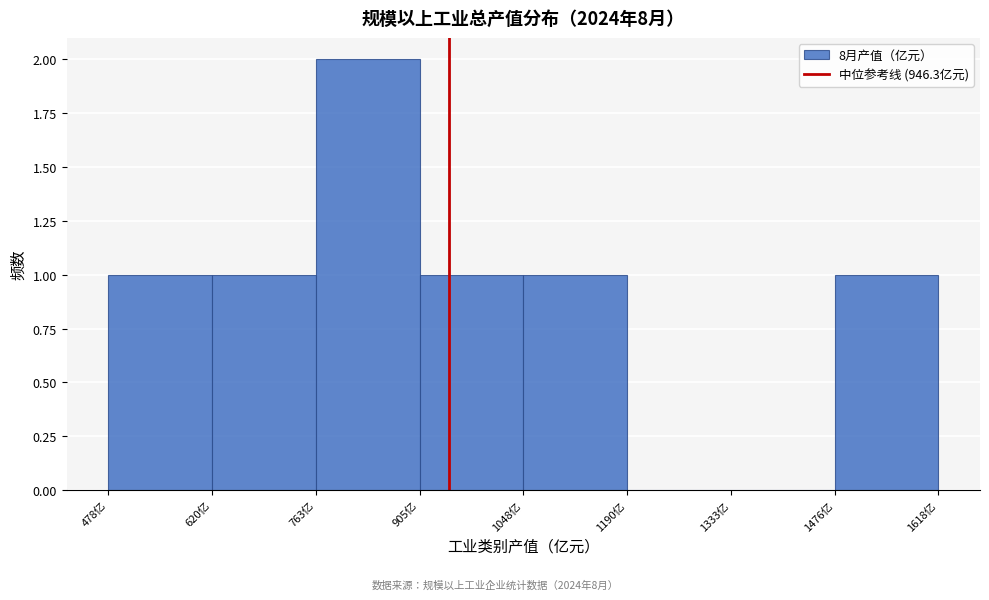

What is the height of the bar covering 760 to 900 on the x-axis? Neither the bar edges nor the heights are printed on the chart, so give them approximately, as read against the axes.

2